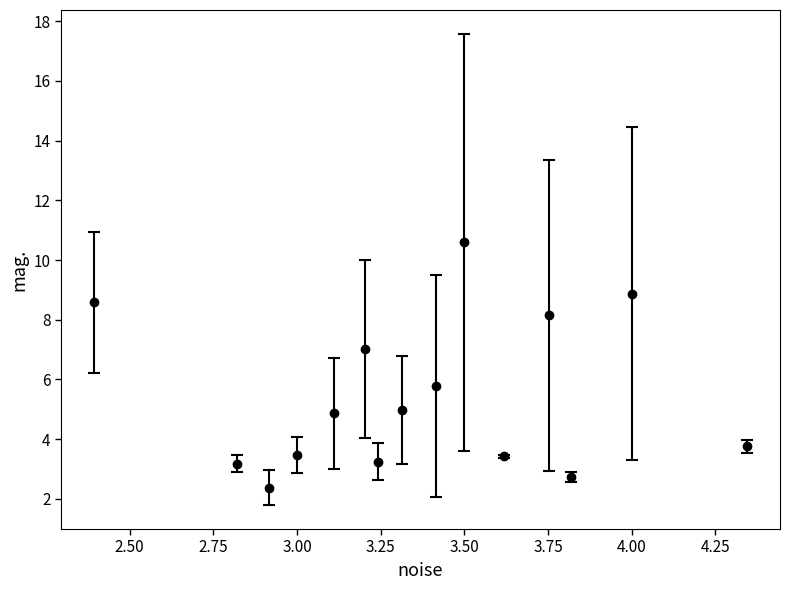

What is the average value?

5.4